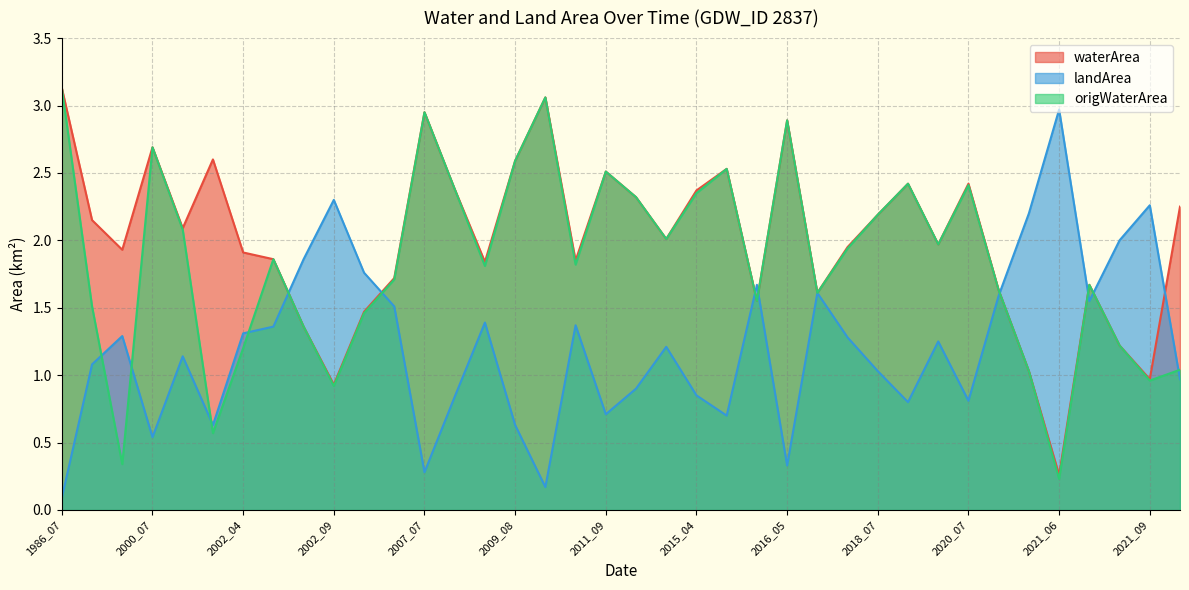

The value of origWaterArea at 2010_07 is 3.1. True or false?

True